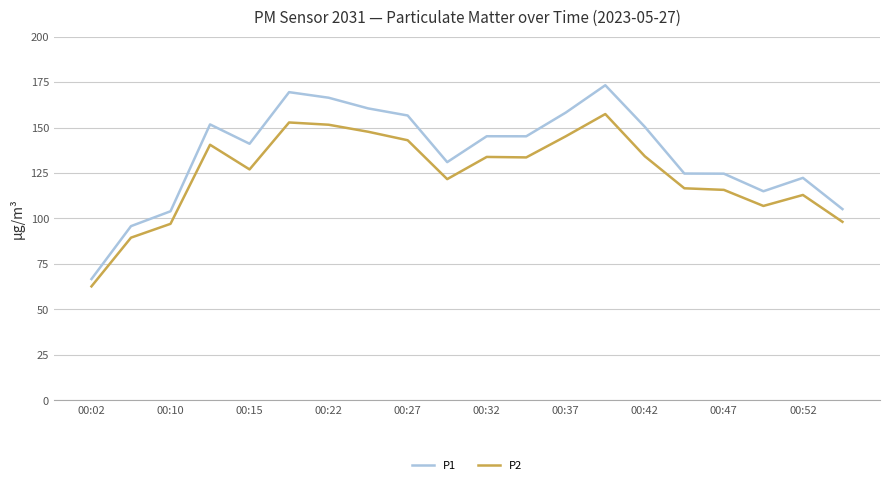

List the series in order of their peak value, lowest first.

P2, P1